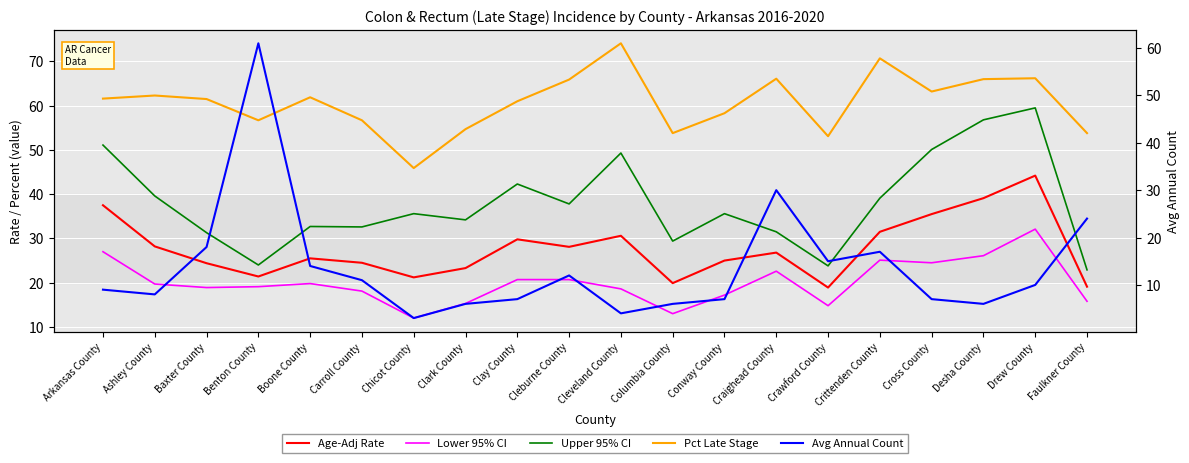

Where is the first local maximum for Avg Annual Count?

Benton County